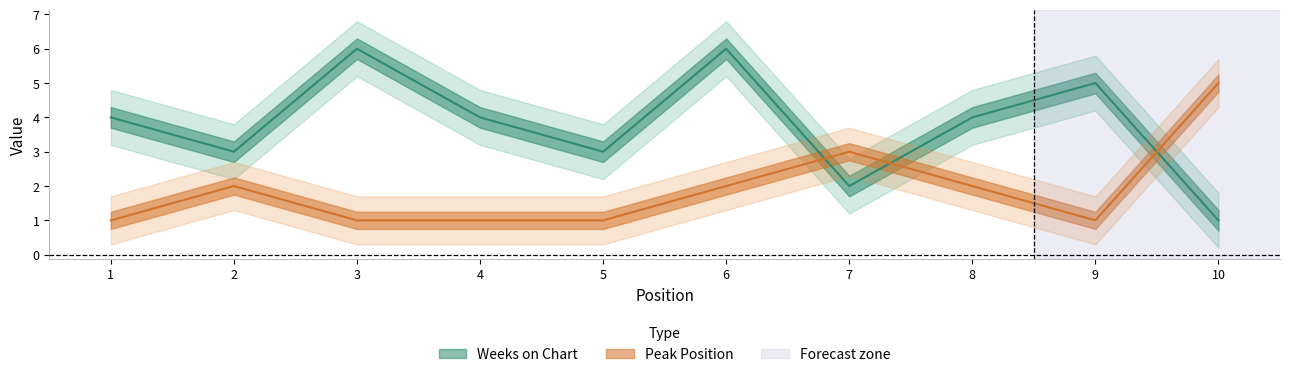

What is the average value of the Peak Position series?

2